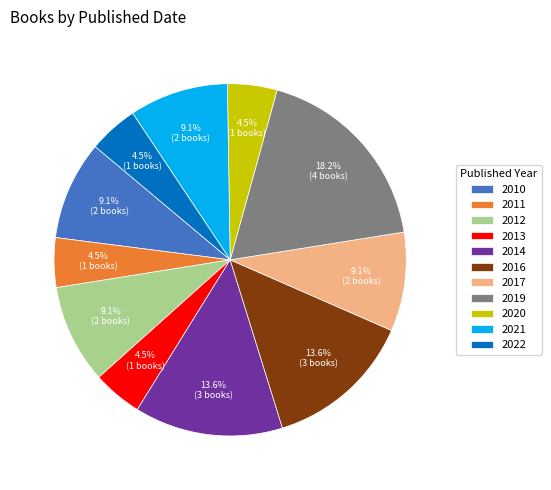

Which slice is the largest?

2019